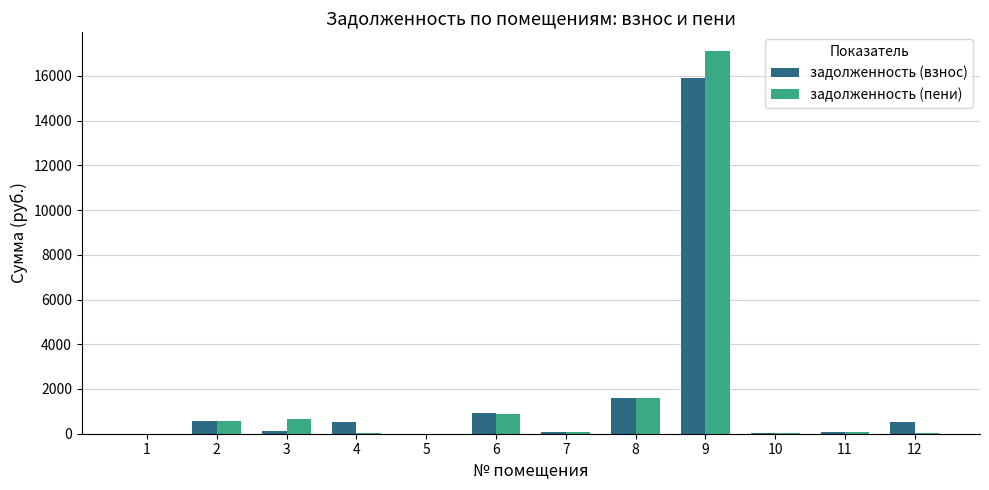

What is the difference between the задолженность (пени) values at 3 and 4?

647.2